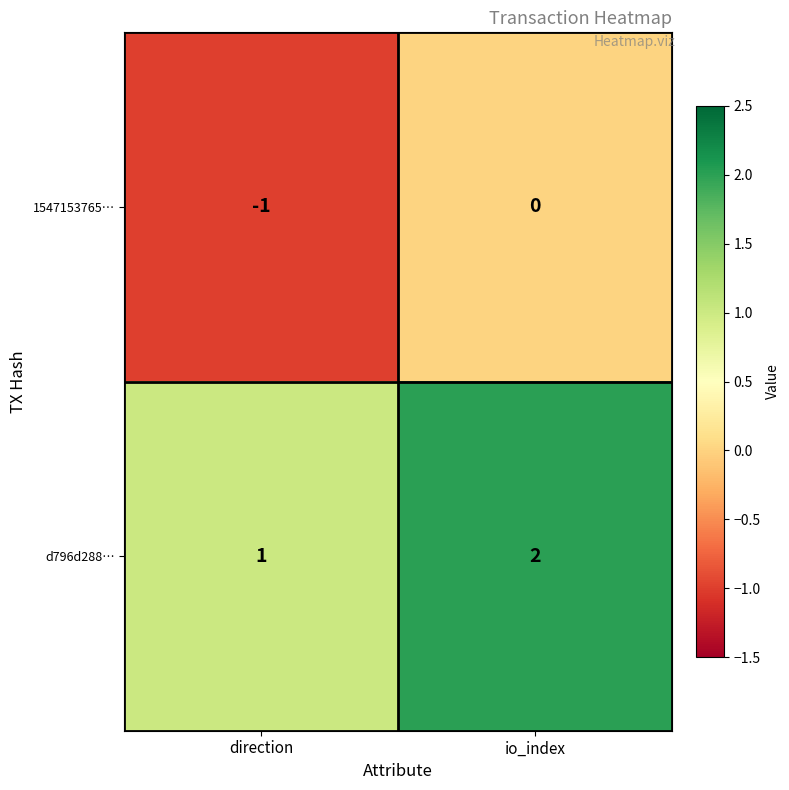

How many categories are shown in the chart?

2